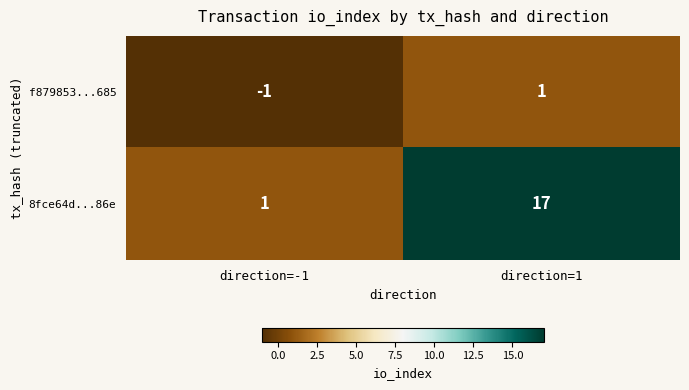

What is the approximate value of 8fce64d...86e at direction=1, to the nearest 5?

15